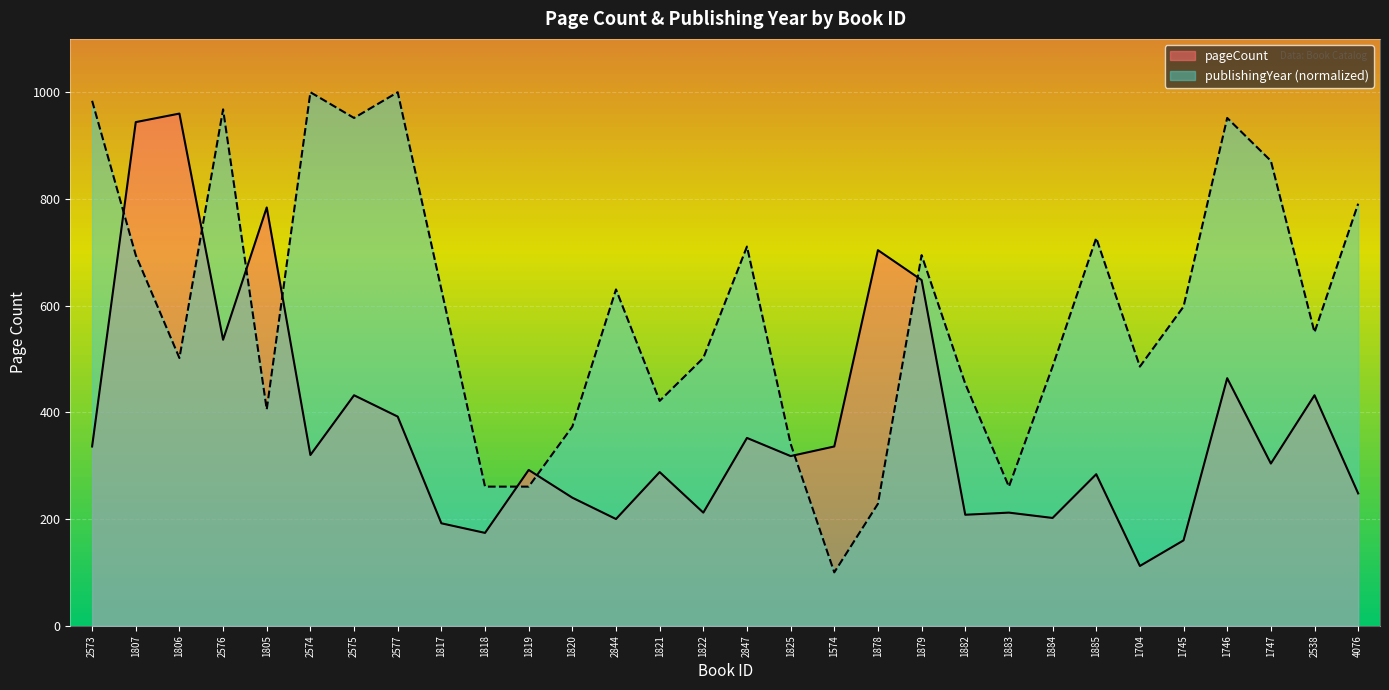

True or false: pageCount and publishingYear cross at least once.

True